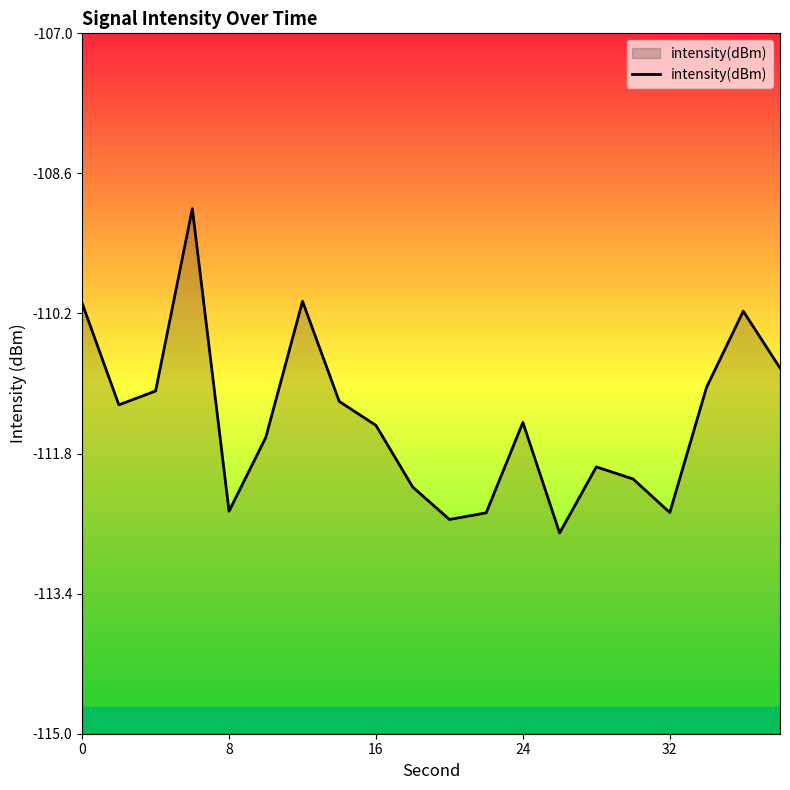

What is the minimum value shown in the chart?

-112.7